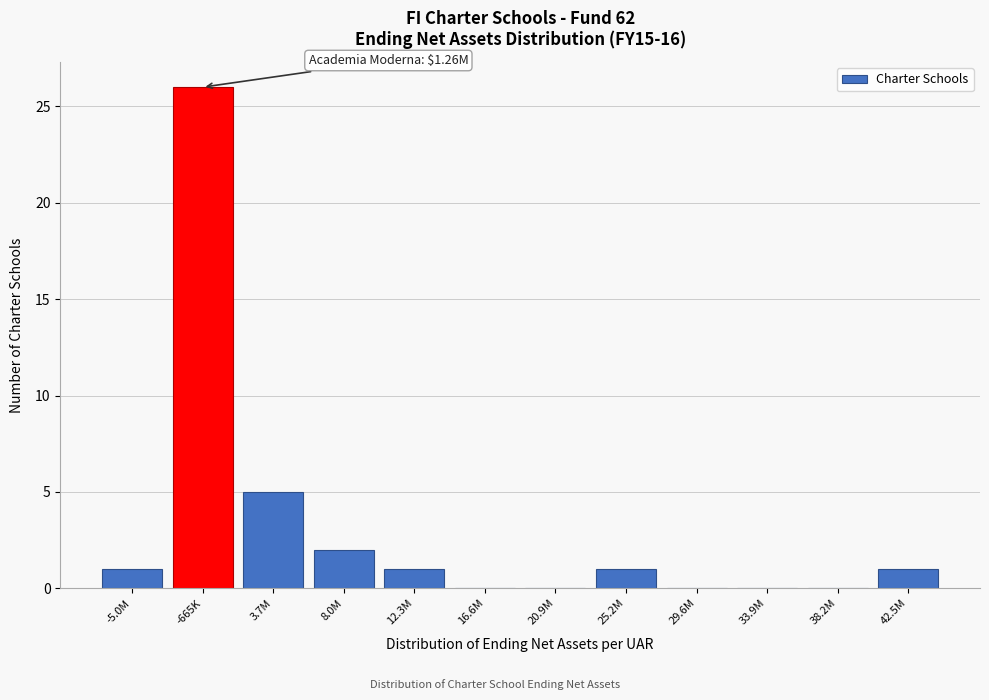

Reading left to right, transcribe all the data shown in this chart.

-5.0M=1	-665K=26	3.7M=5	8.0M=2	12.3M=1	16.6M=0	20.9M=0	25.2M=1	29.6M=0	33.9M=0	38.2M=0	42.5M=1